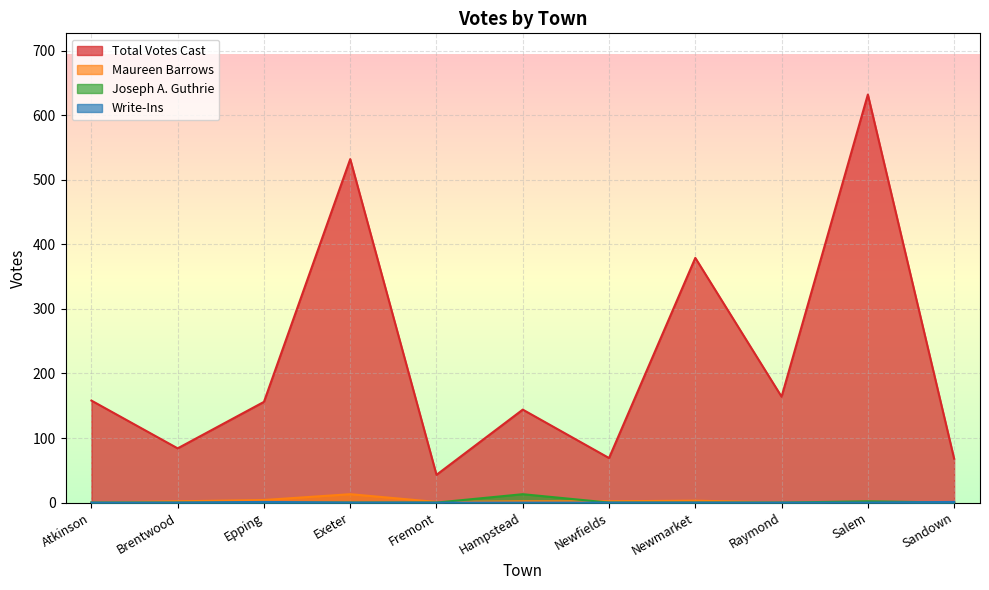

Which series has the largest range (max minus min)?

Total Votes Cast